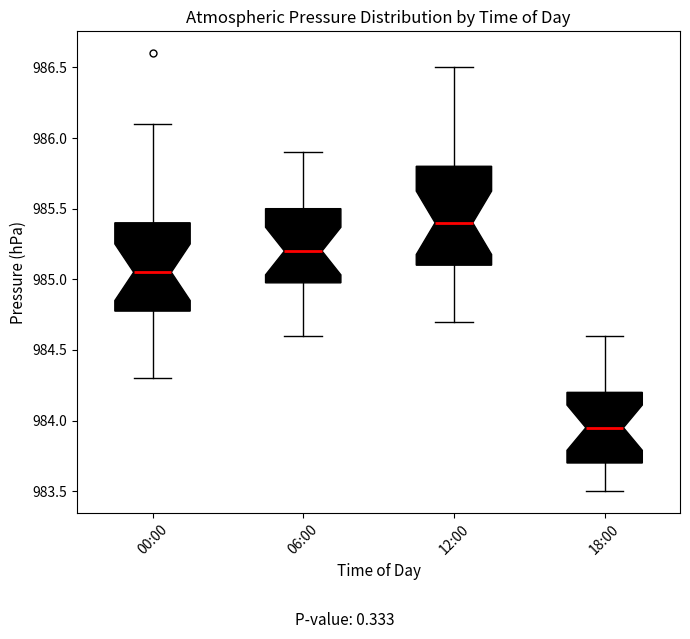

Where is the upper edge of the box for 00:00 on the y-axis? The values are not printed on the chart, so give them approximately, as read against the axis.

985.40